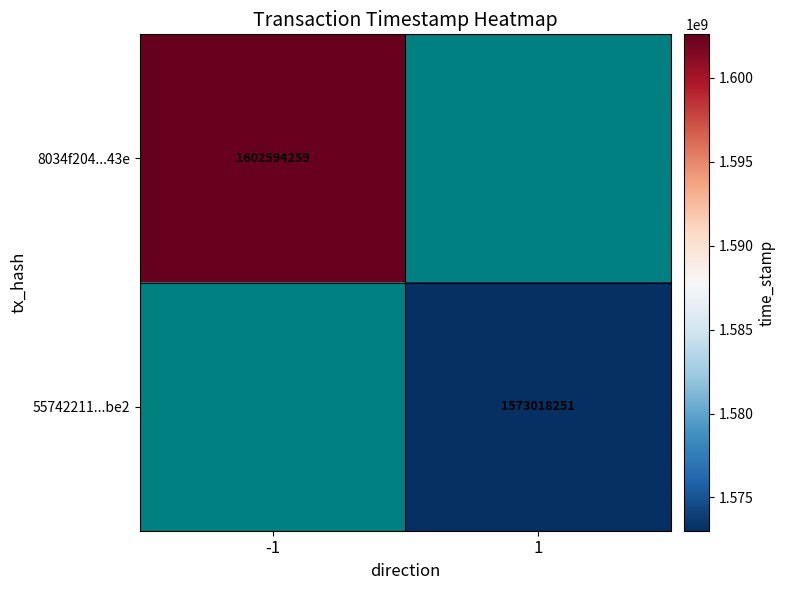

The 55742211...be2 series shows 1573018251 at 1. True or false?

True